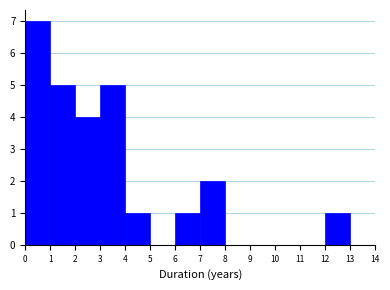

Reading left to right, transcribe this chart: for each bar, give the range it covers on the x-axis and its height. The values are not printed on the chart, so give them approximately, as read against the axis.

0 to 1: 7
1 to 2: 5
2 to 3: 4
3 to 4: 5
4 to 5: 1
5 to 6: 0
6 to 7: 1
7 to 8: 2
8 to 9: 0
9 to 10: 0
10 to 11: 0
11 to 12: 0
12 to 13: 1
13 to 14: 0